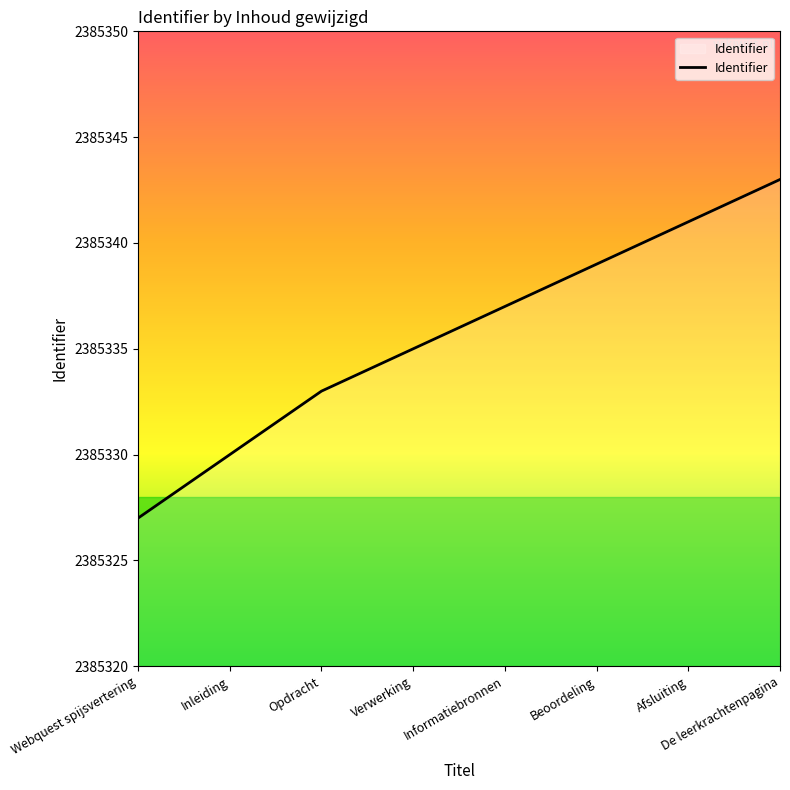

What position from the left is Beoordeling?

6